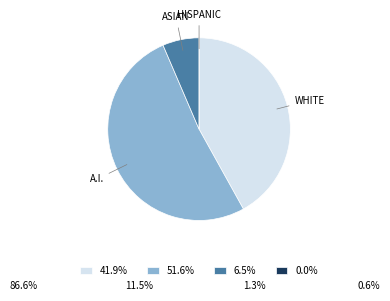

Is the sum of 41.9% and 6.5% greater than half?

No